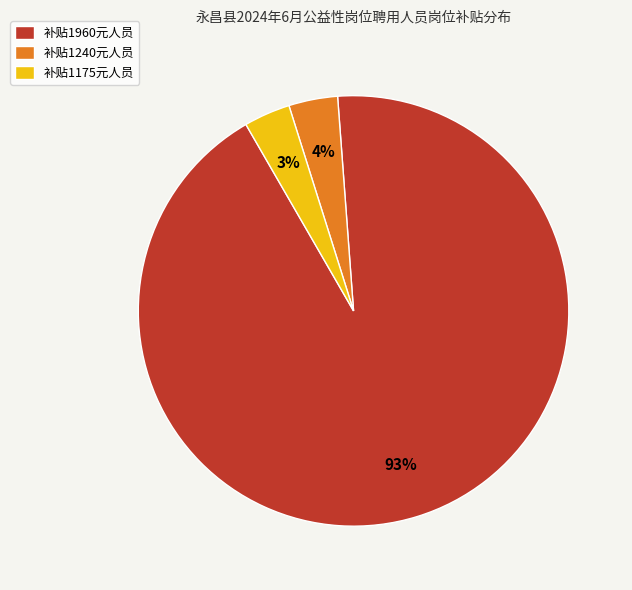

To the nearest percent, what percentage of the pie is 补贴1960元人员?

93%